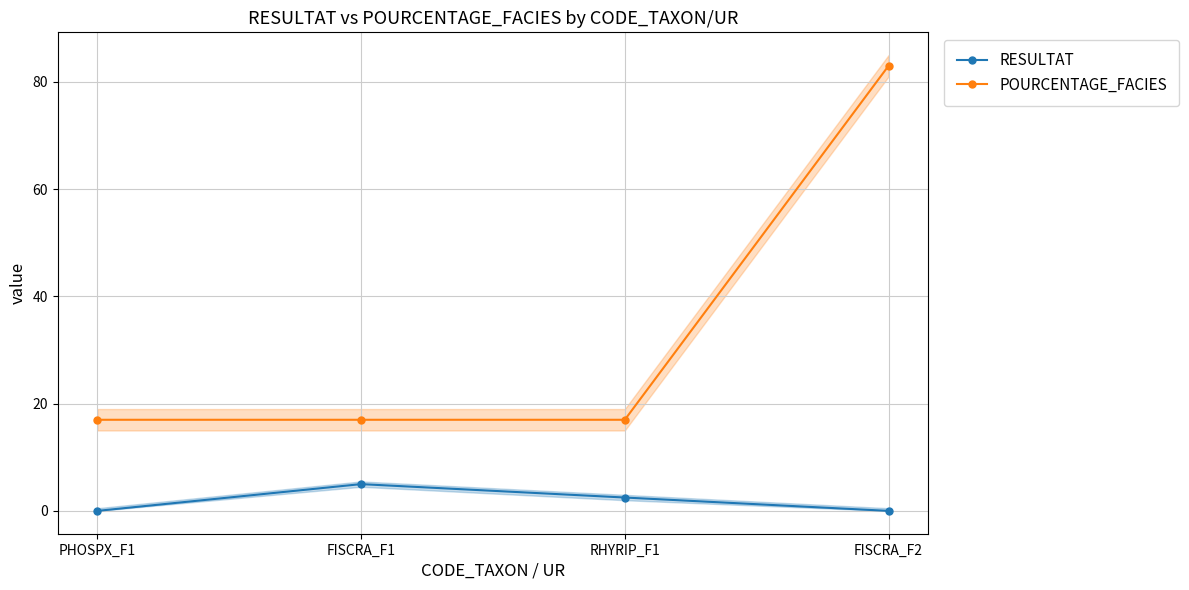

True or false: RESULTAT and POURCENTAGE_FACIES cross at least once.

False